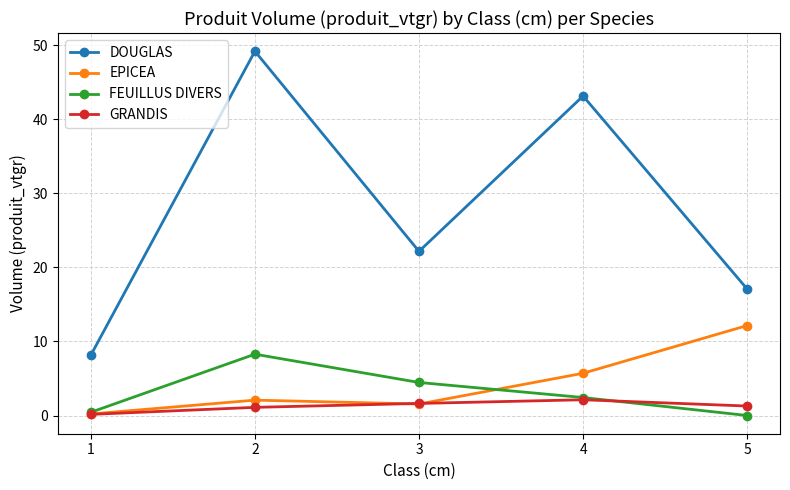

True or false: DOUGLAS and GRANDIS intersect in this chart.

False